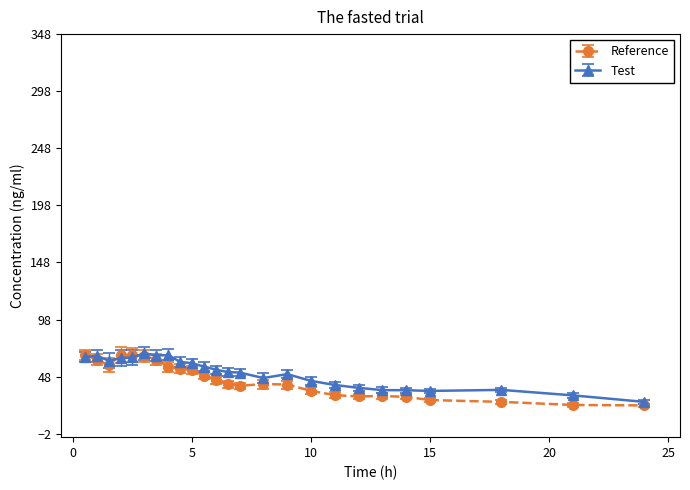

Which series has the widest spread of values?

Reference